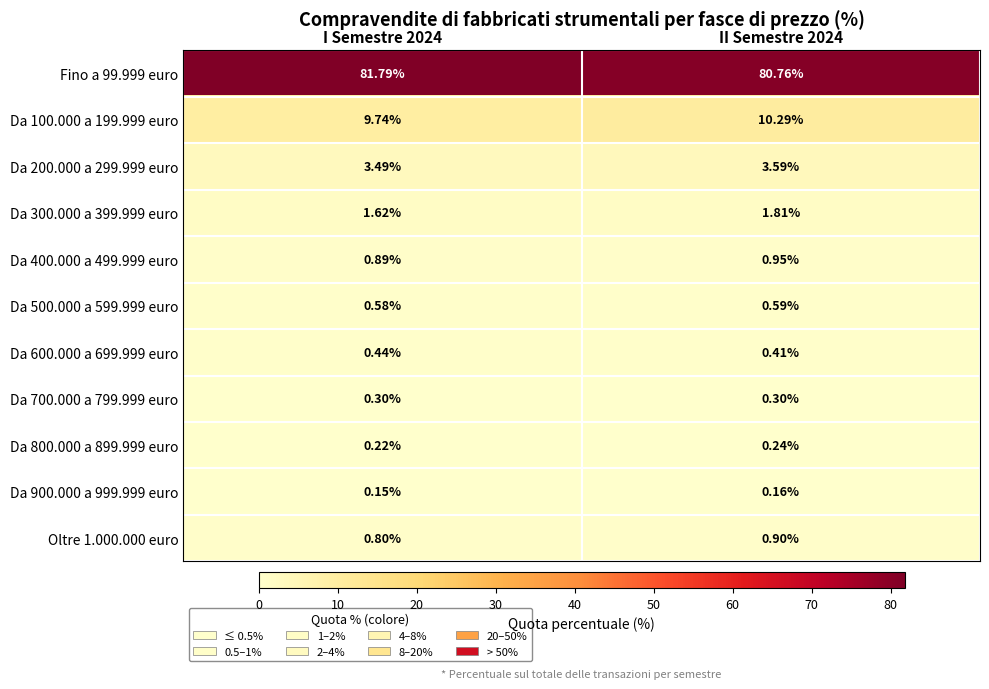

Is the value of Da 800.000 a 899.999 euro at II Semestre 2024 greater than the value of Oltre 1.000.000 euro at I Semestre 2024?

No